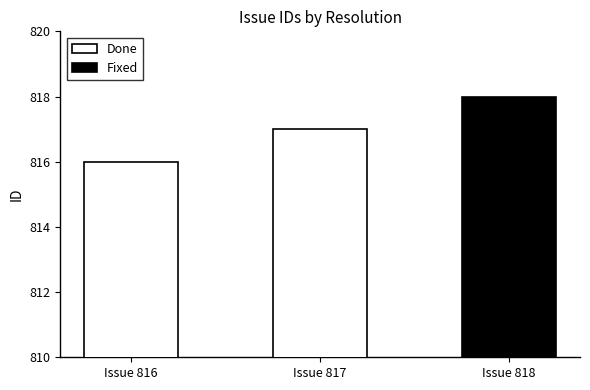

True or false: Done has a value of 455 at Issue 817.

False